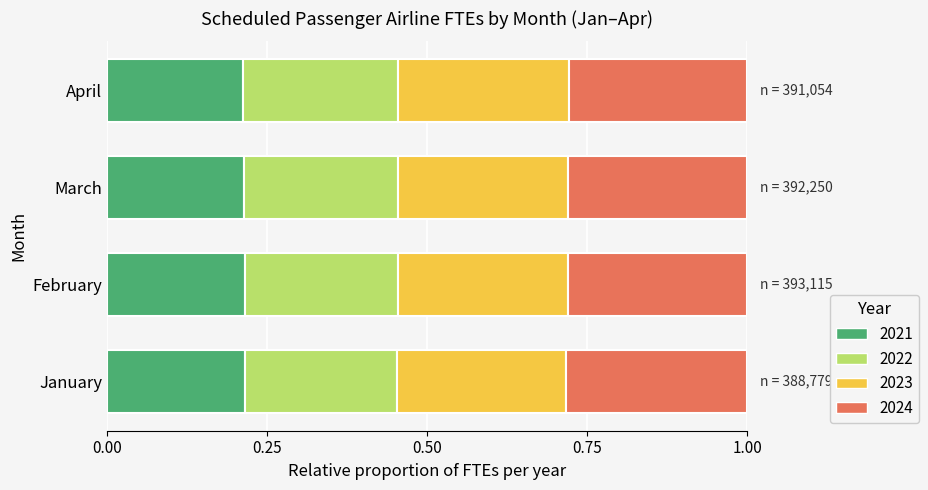

What is the total value across all series at March?

1.0